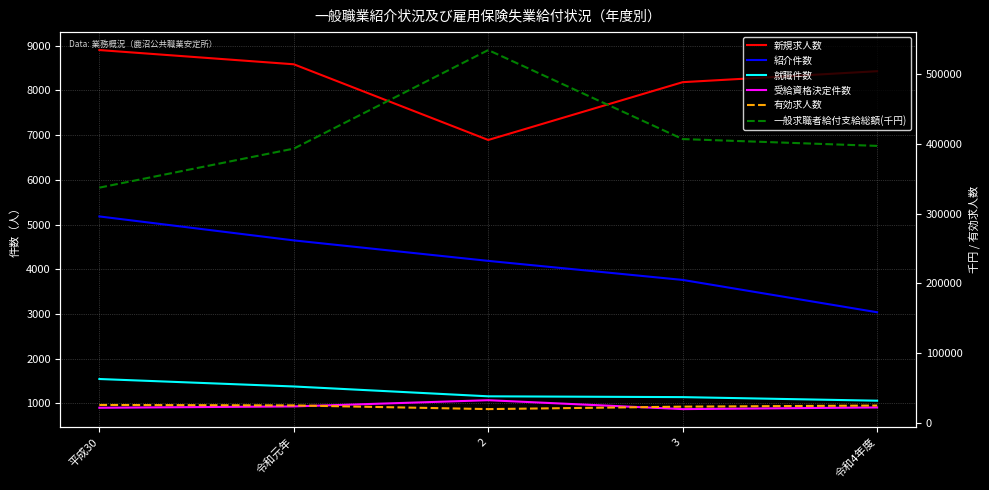

What is the maximum value for 一般求職者給付支給総額(千円)?

535098